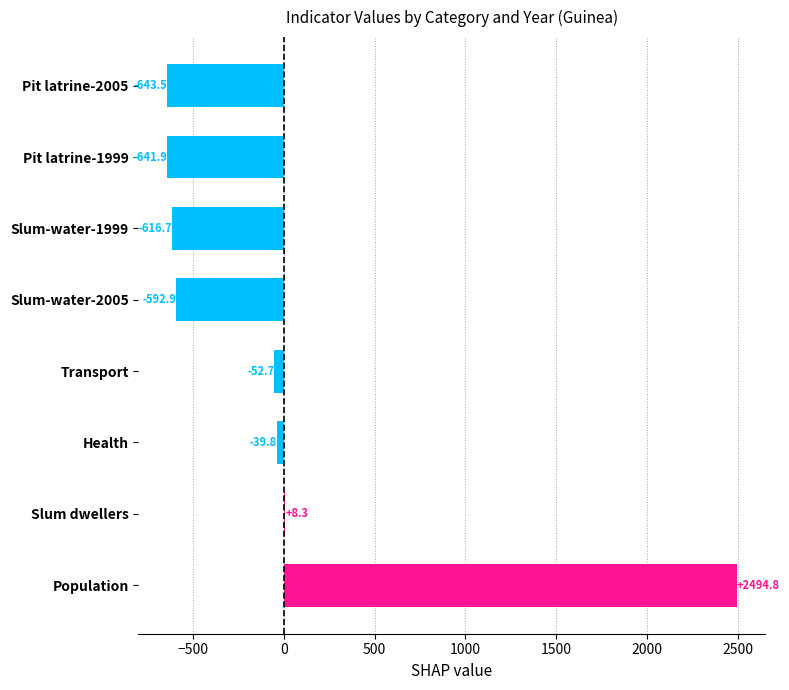

How many series are shown in this chart?

1